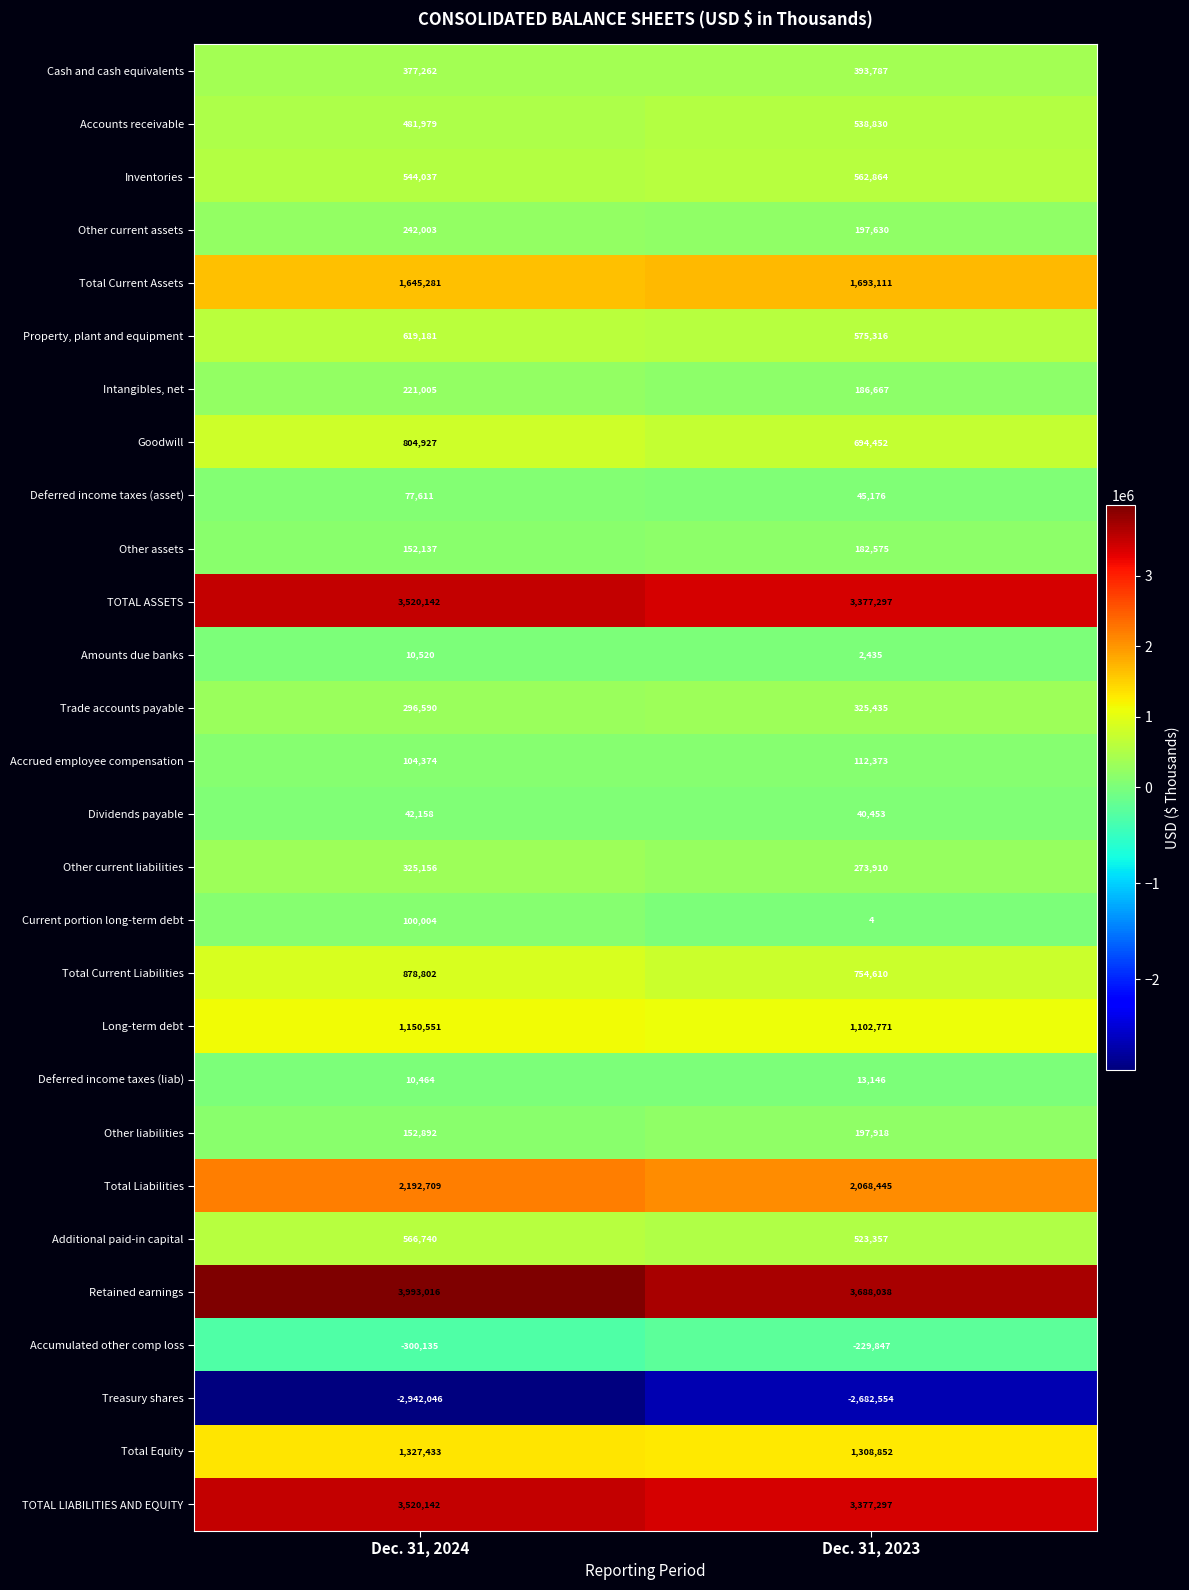

True or false: Deferred income taxes (asset) has a value of 34821 at Dec. 31, 2024.

False